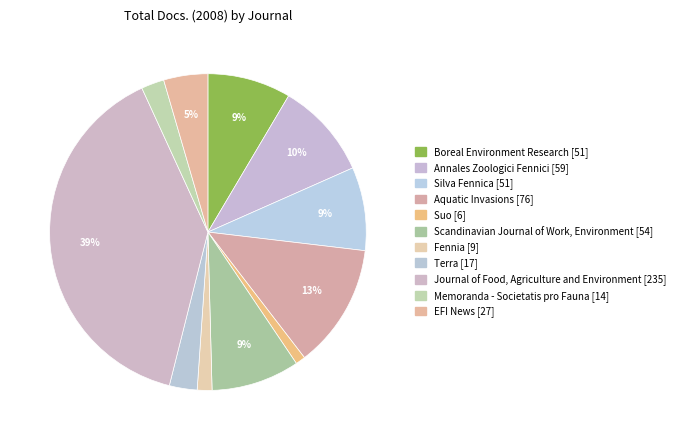

What is the largest slice in the pie chart?

Journal of Food, Agriculture and Environment [235]